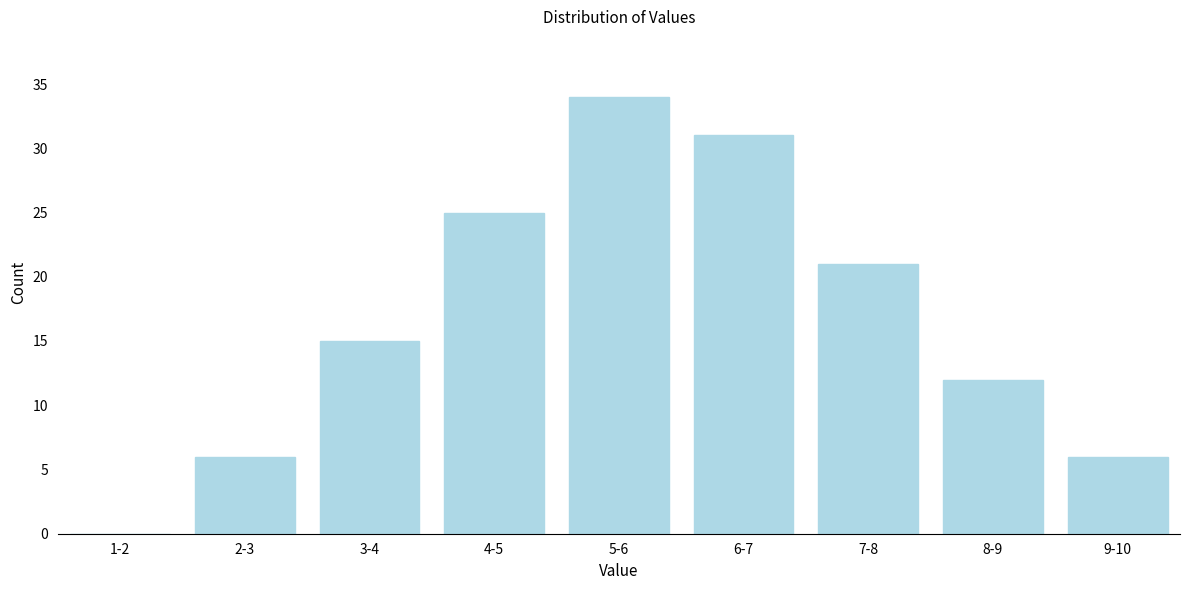

Reading left to right, extract all data points from this chart.

1-2=0	2-3=6	3-4=15	4-5=25	5-6=34	6-7=31	7-8=21	8-9=12	9-10=6